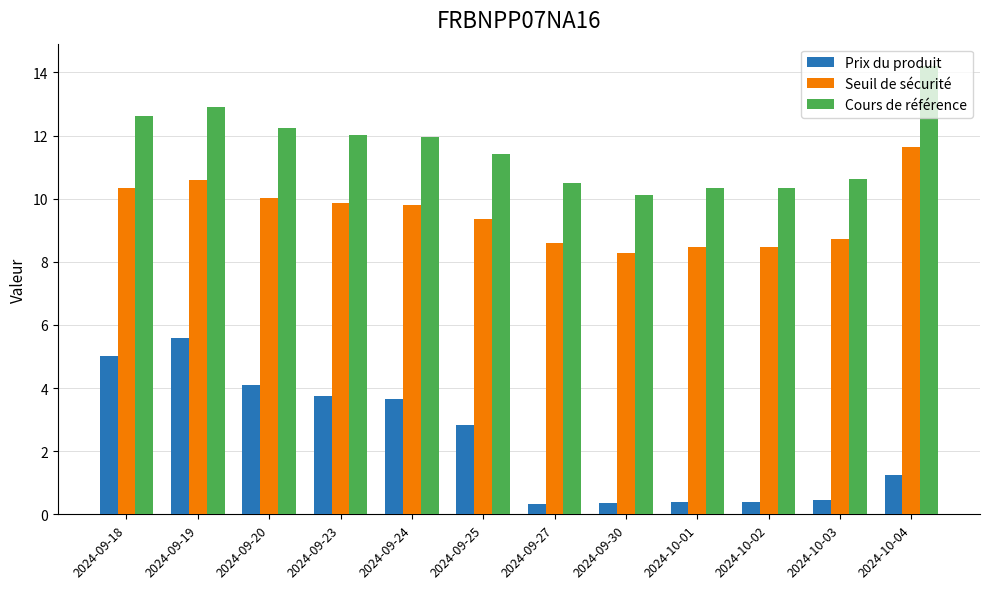

True or false: Prix du produit has a value of 0.5 at 2024-10-03.

True